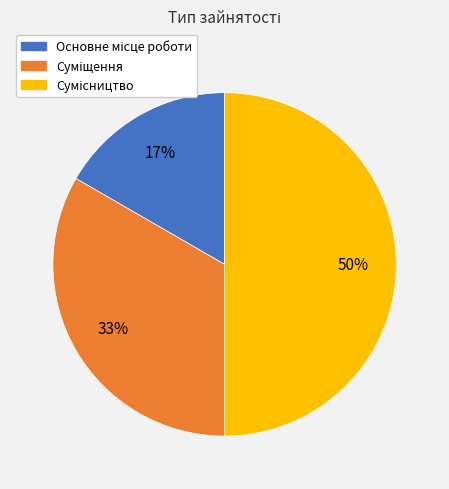

To the nearest percent, what is the difference between the largest and smallest slice percentages?

33%